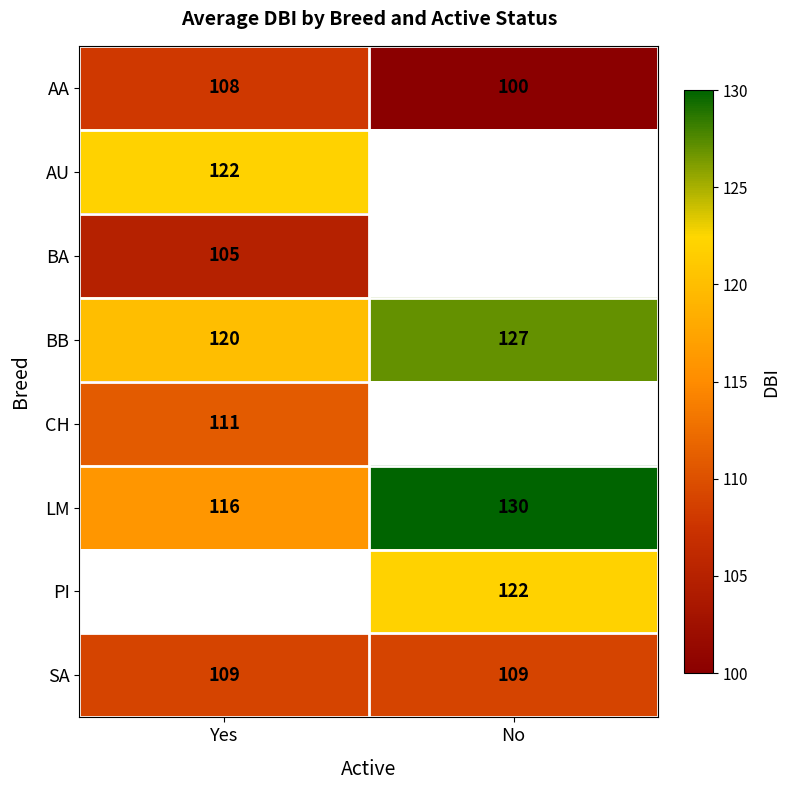

Between Yes and No, which series saw the biggest shift?

LM